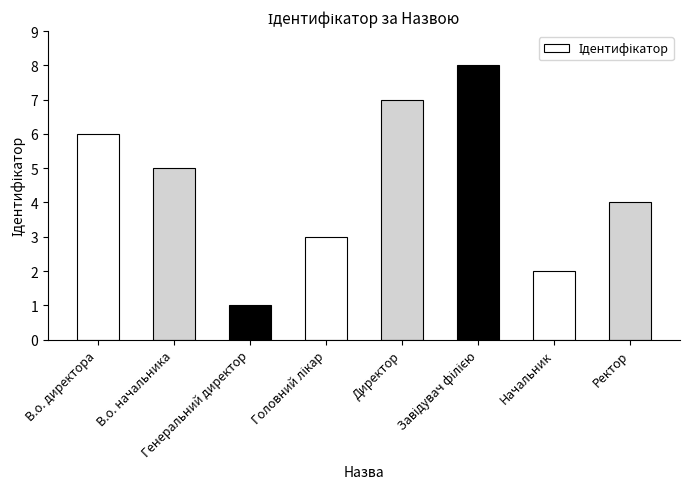

Is it true that the value at Начальник is 2?

True